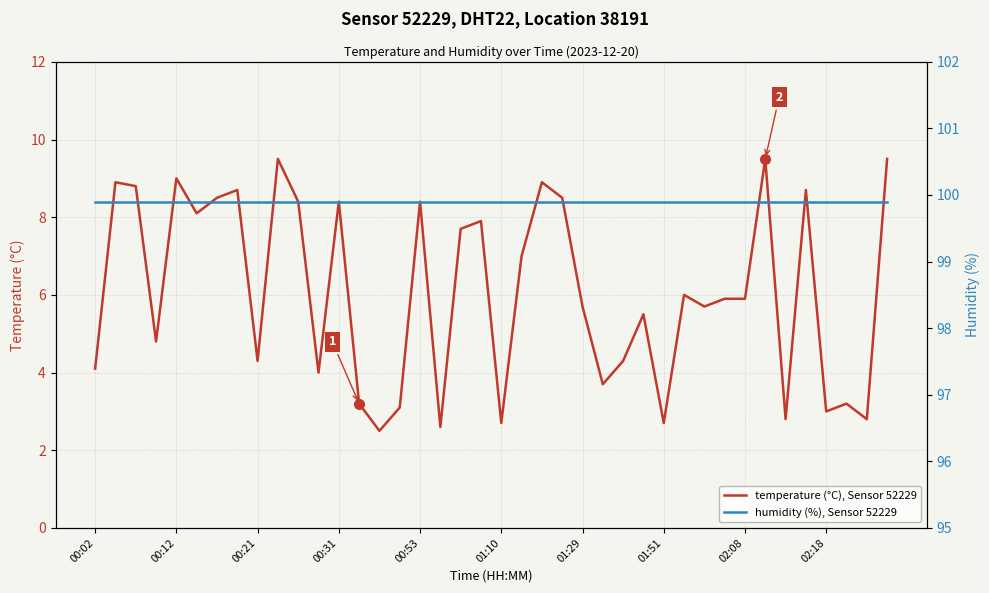

What are all the series names shown in the legend?

temperature (°C), Sensor 52229, humidity (%), Sensor 52229